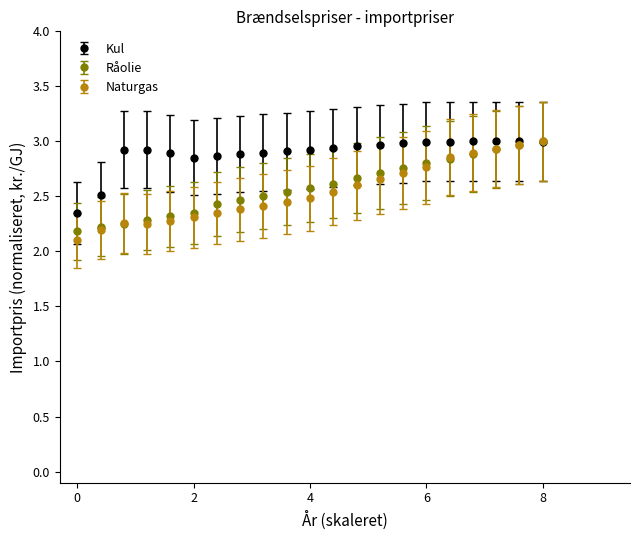

Which series has the widest spread of values?

Naturgas